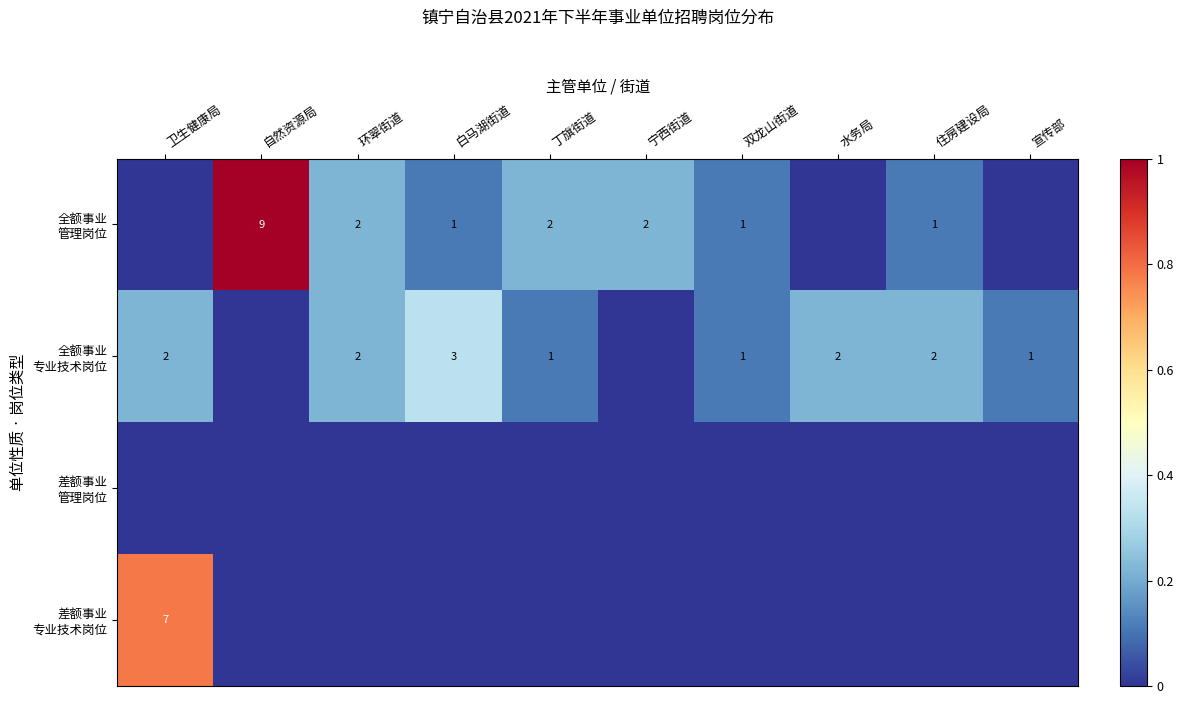

The 差额事业 管理岗位 series shows 0.0 at 住房建设局. True or false?

True